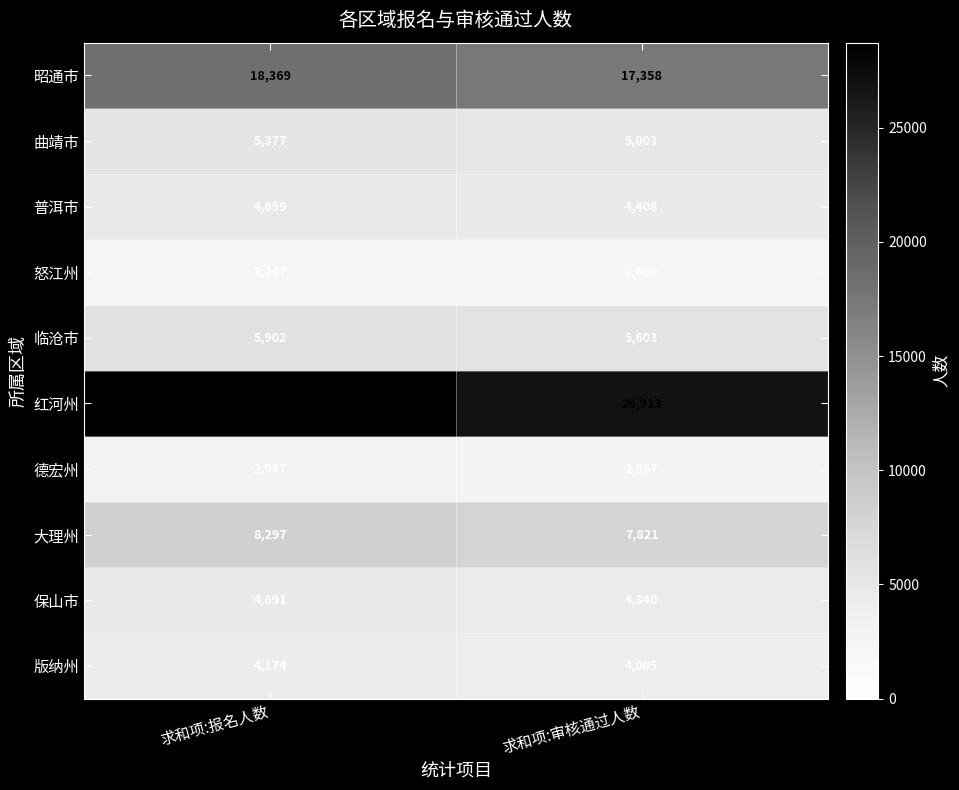

What is the approximate value of 红河州 at 求和项:报名人数, to the nearest 100?

28700